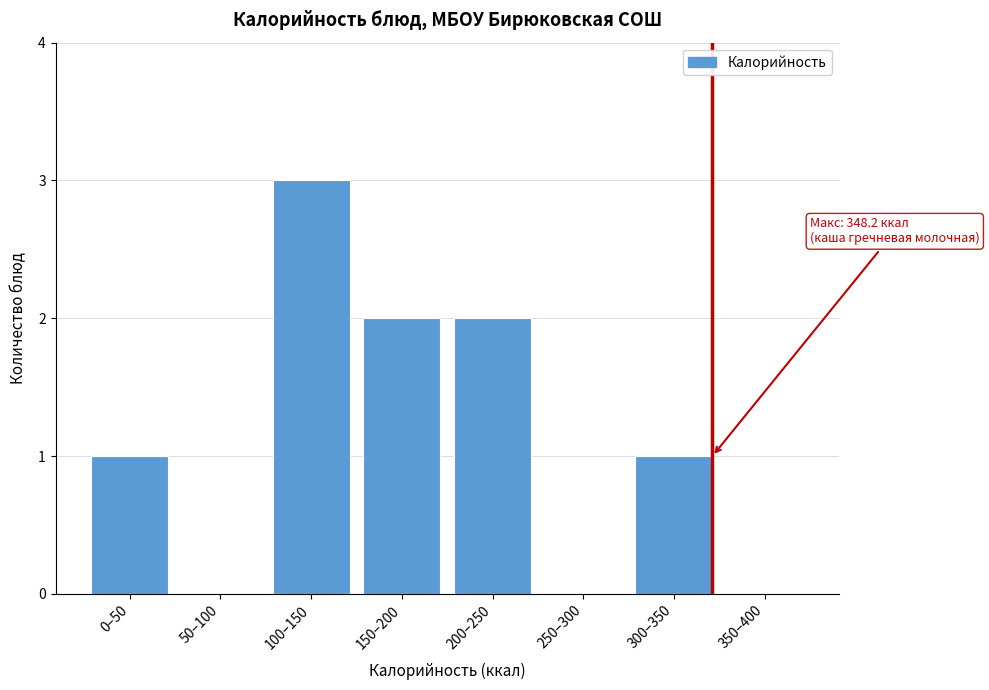

Reading left to right, transcribe all the data shown in this chart.

0–50=1	50–100=0	100–150=3	150–200=2	200–250=2	250–300=0	300–350=1	350–400=0